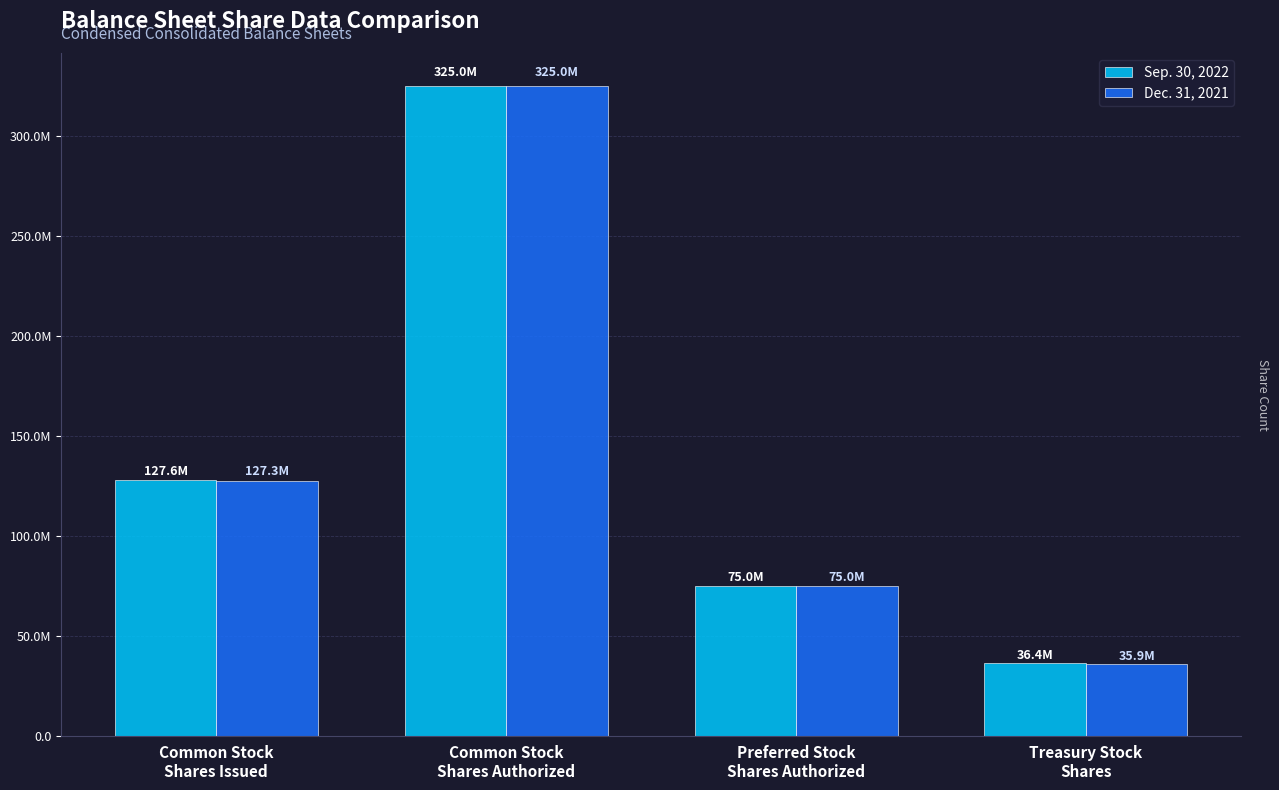

Rank the categories by Sep. 30, 2022 value from highest to lowest.

Common Stock
Shares Authorized, Common Stock
Shares Issued, Preferred Stock
Shares Authorized, Treasury Stock
Shares